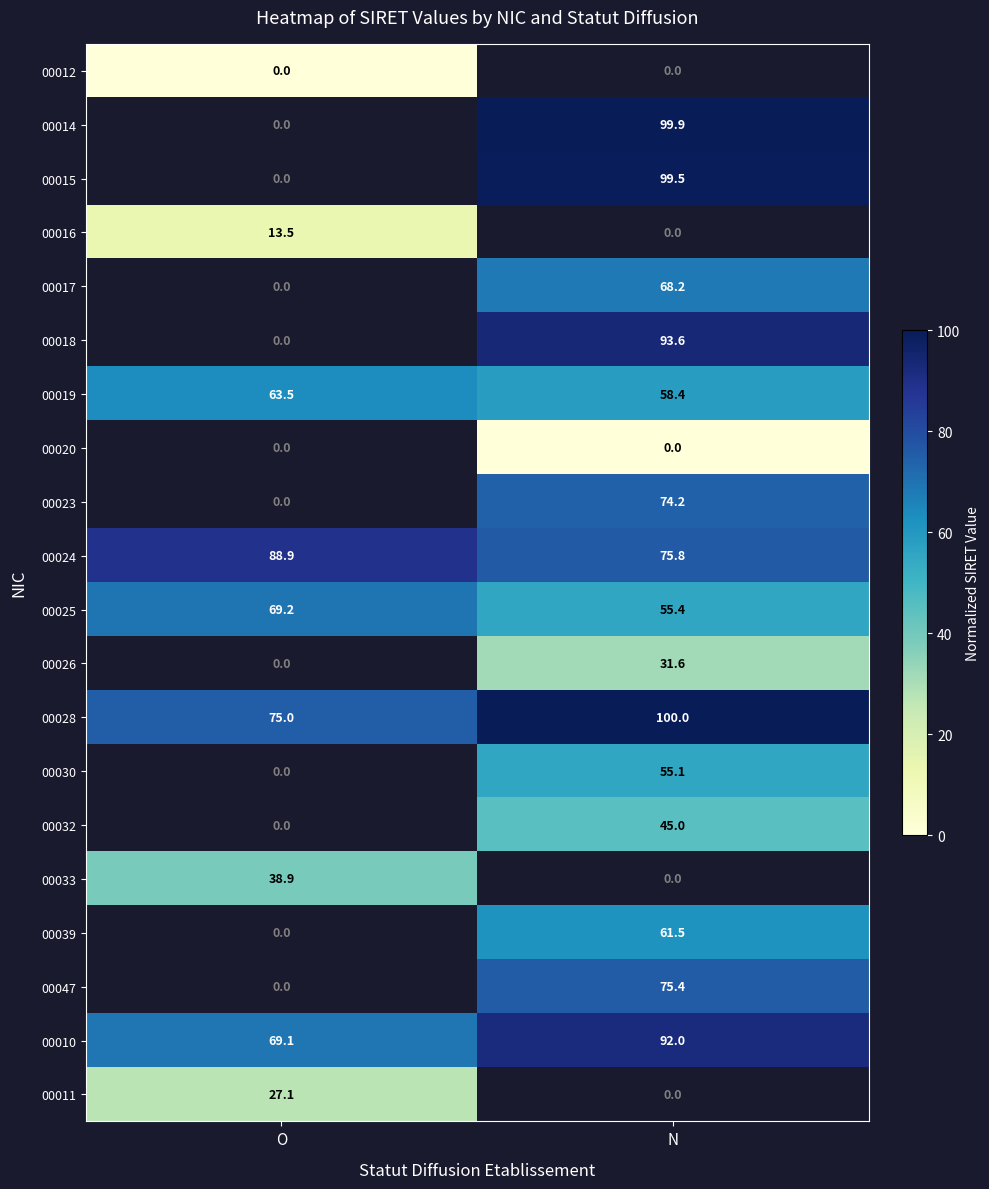

What is the lowest value of the 00019 series?

58.4